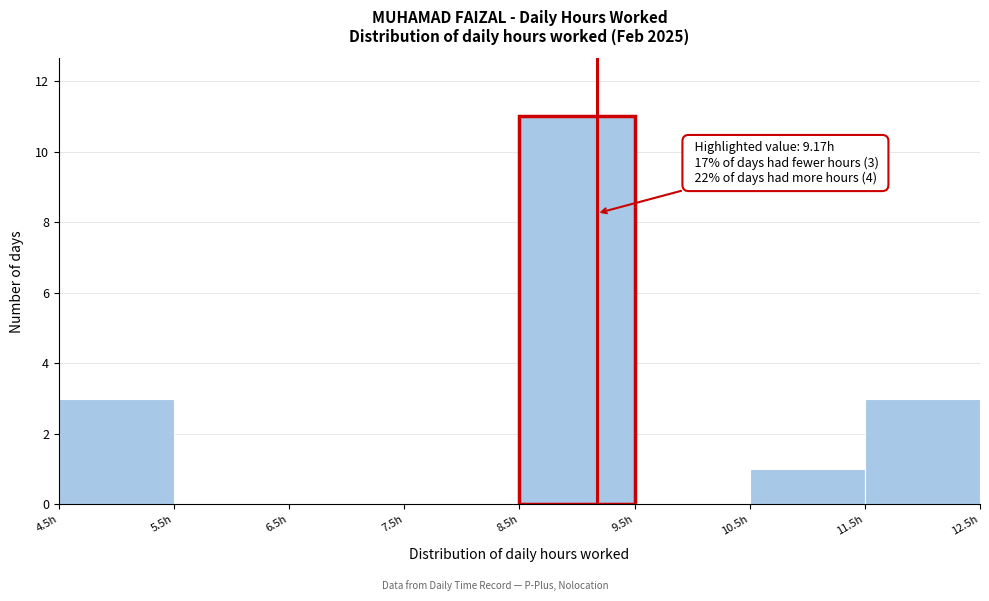

Which range on the x-axis has the tallest bar?

8.5 to 9.5